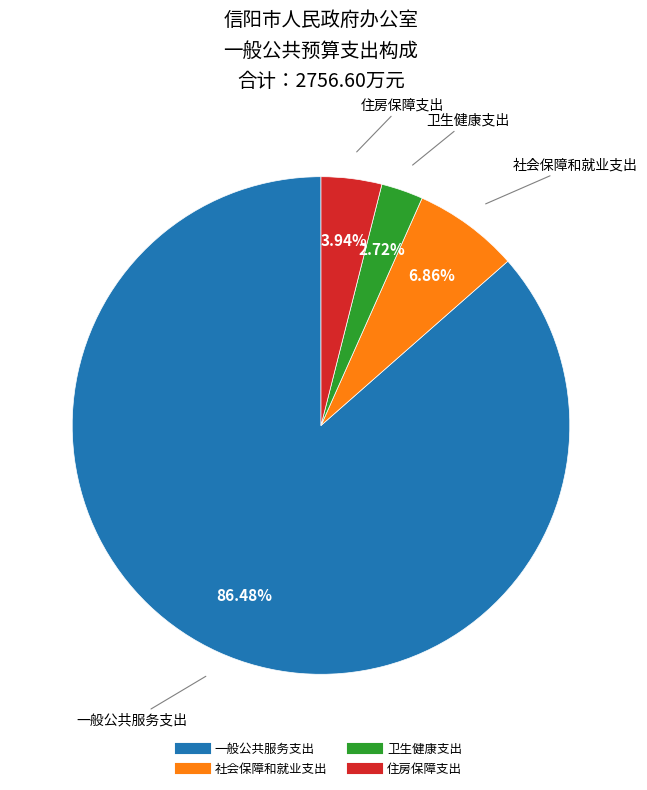

To the nearest percent, what portion does 卫生健康支出 represent?

3%